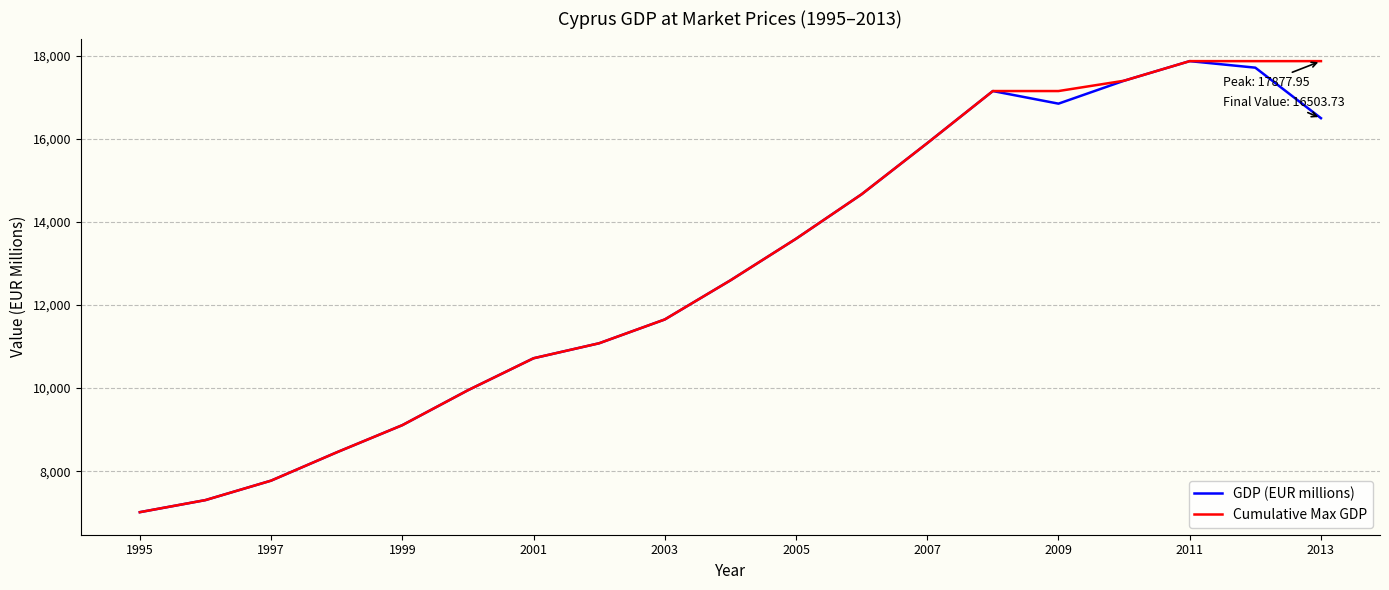

What is the minimum value for Cumulative Max GDP?

7011.7